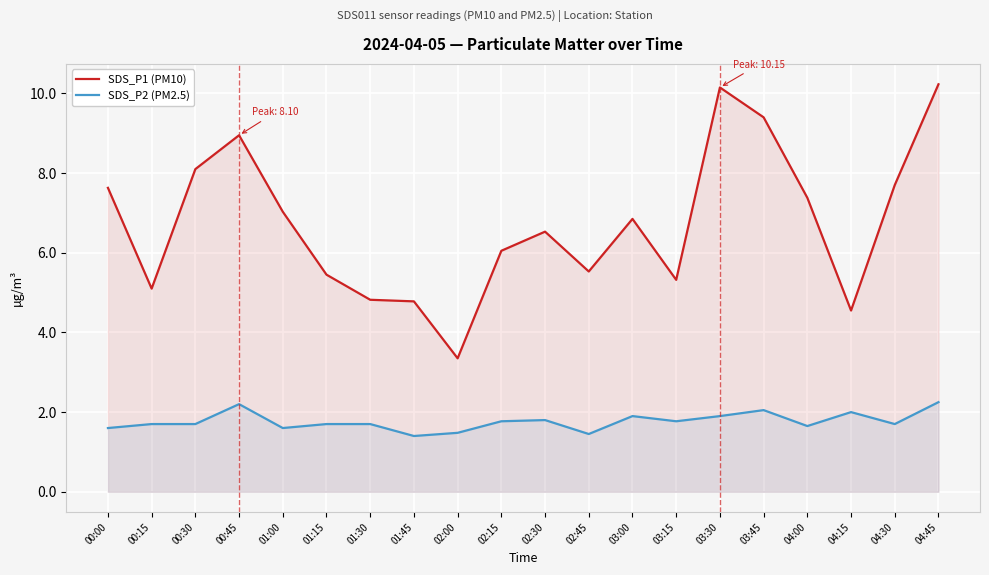

What is the difference between the SDS_P1 (PM10) values at 04:30 and 02:00?

4.3